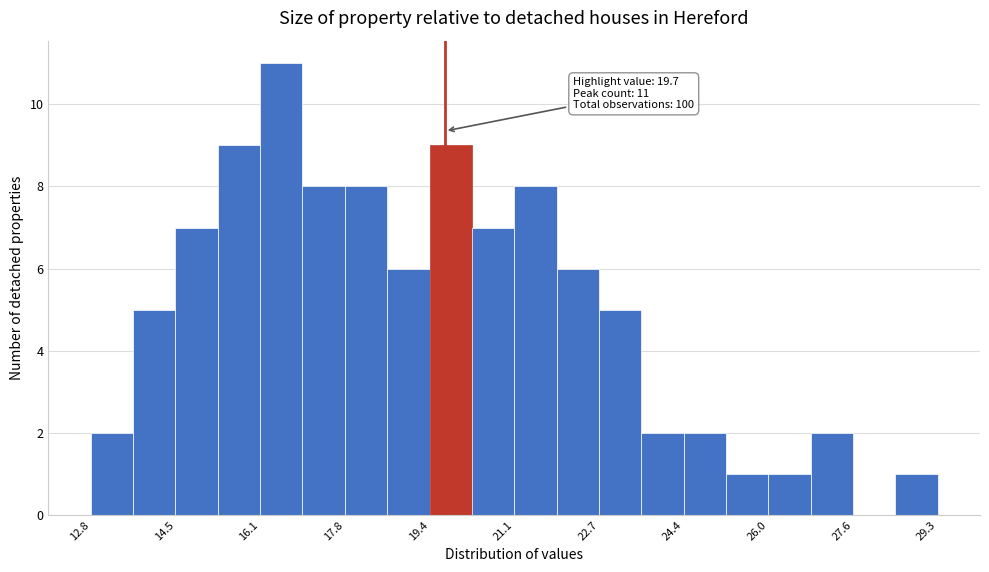

Which range on the x-axis has the tallest bar?

16.2 to 17.0